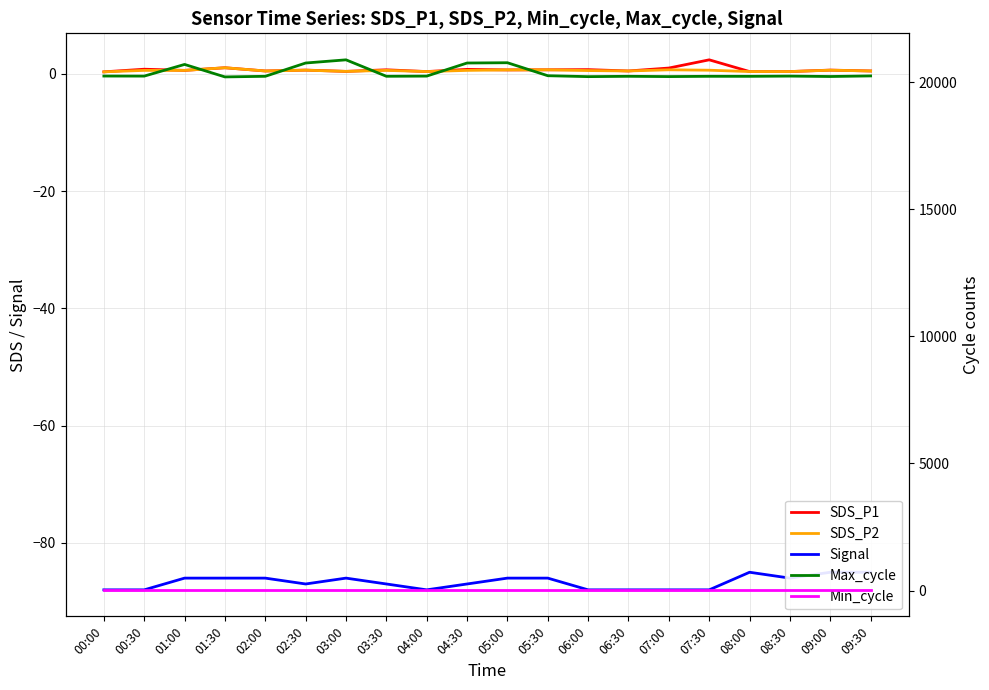

What is the value of the SDS_P2 point at the 6th from the left?

0.6